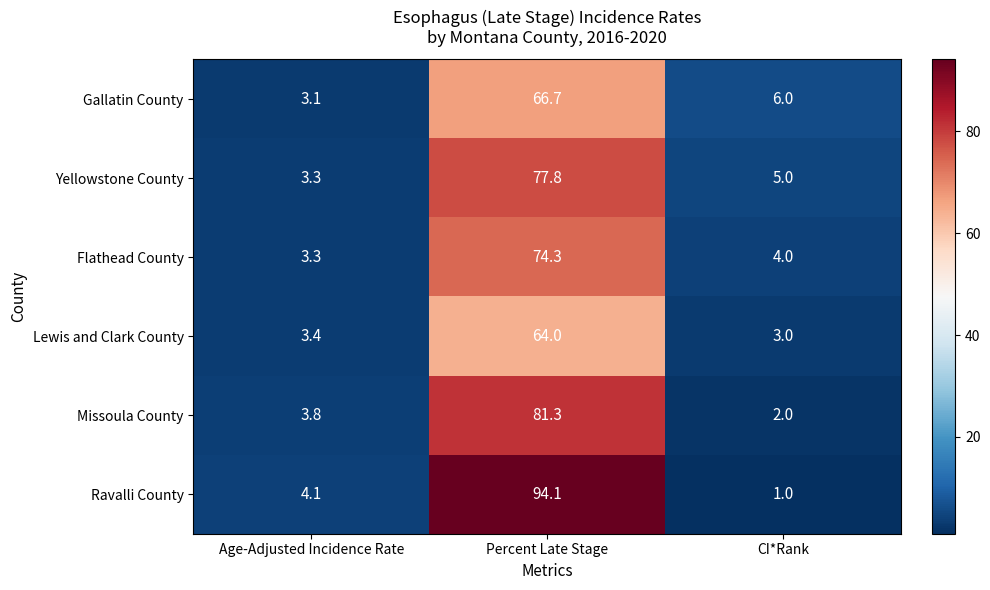

What is the approximate value of Missoula County at Percent Late Stage?

81.3